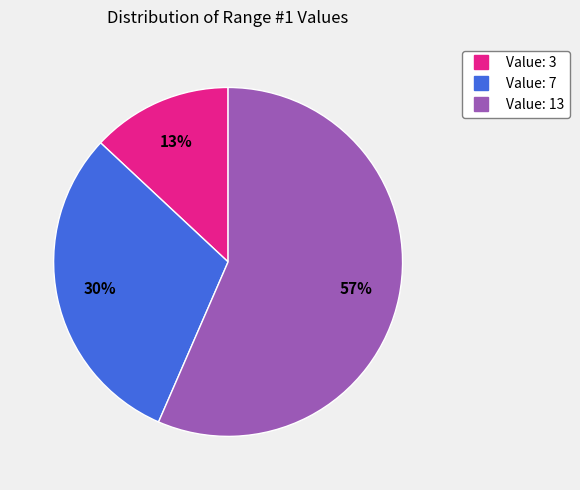

How many slices are in this pie chart?

3